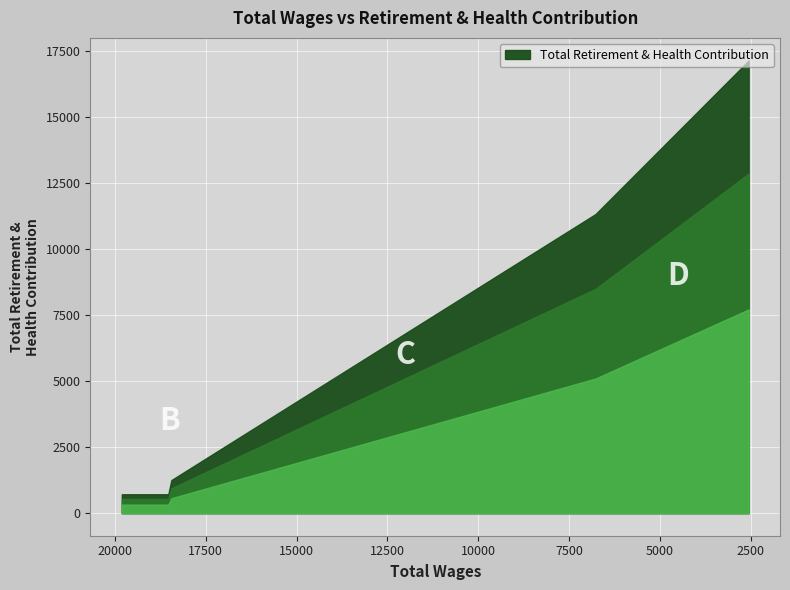

What is the sum of the values at 18532.0 and 6767.0?

12044